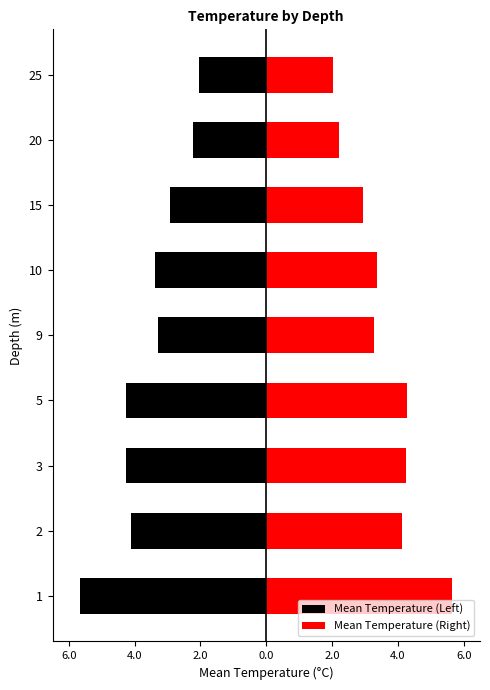

What is the spread (max minus min) of values at 5?

8.5